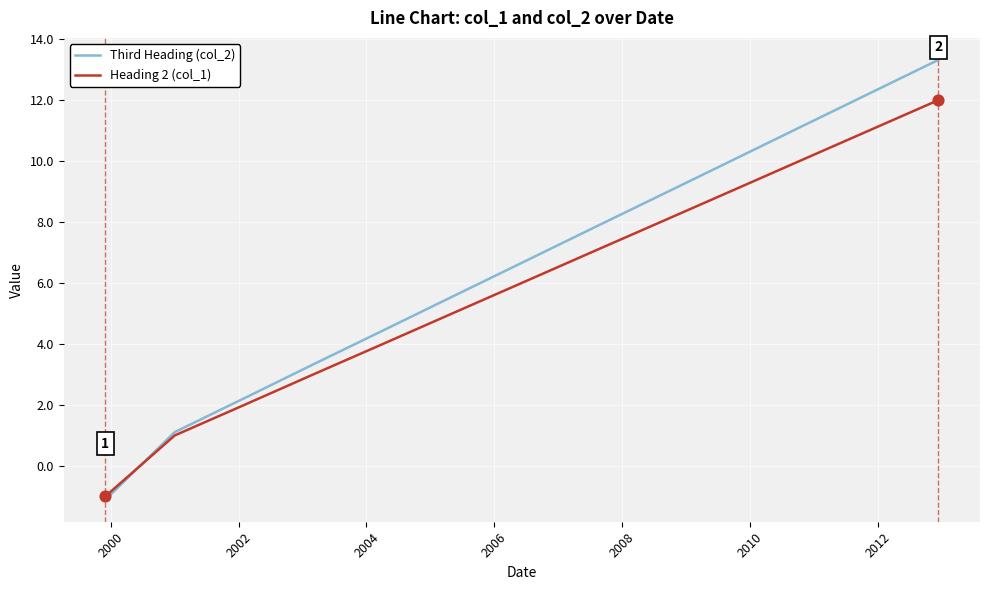

Which series has the largest total across all categories?

Third Heading (col_2)